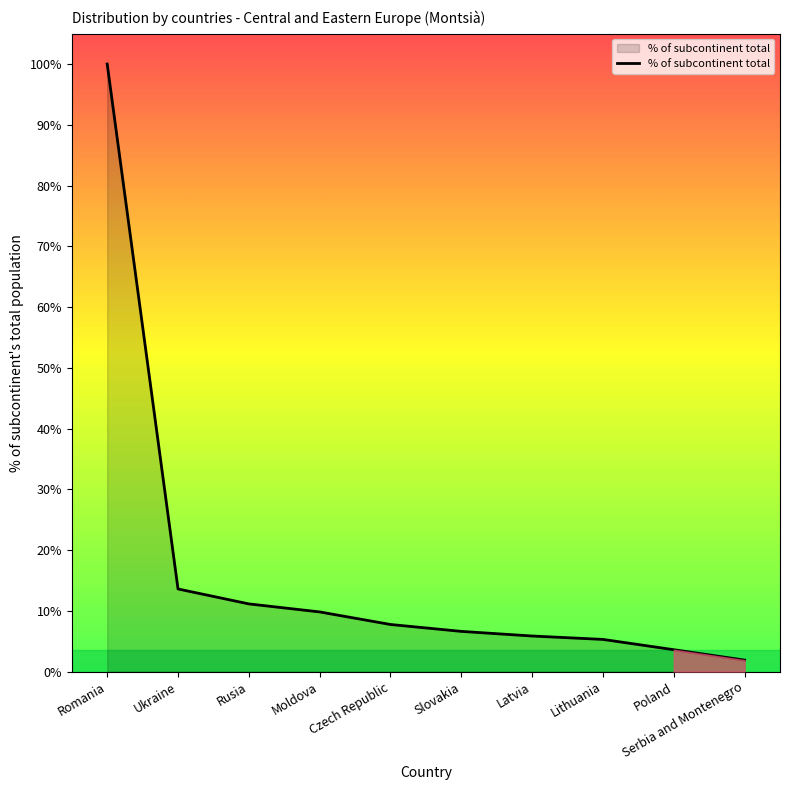

Is it true that the value at Latvia is 9.4?

False